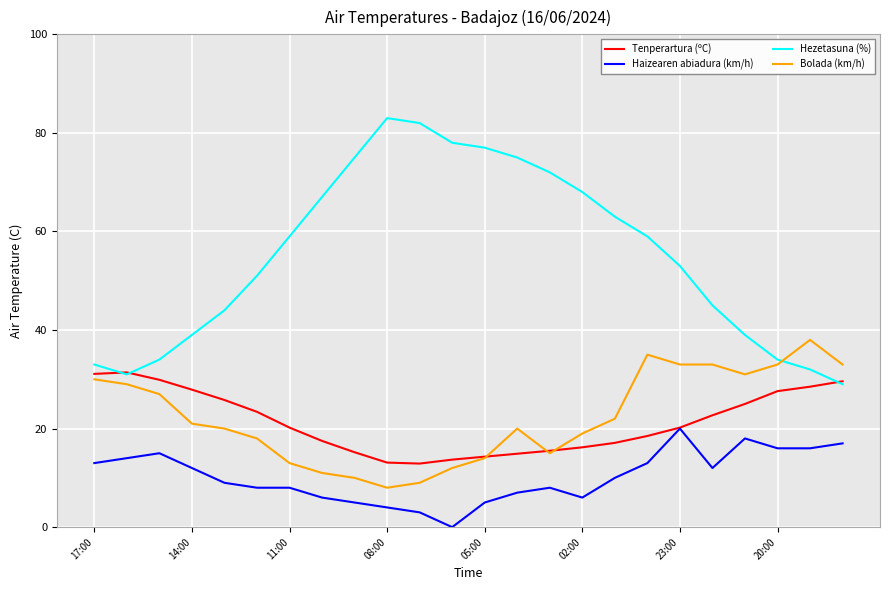

What is the maximum value for Bolada (km/h)?

38.0